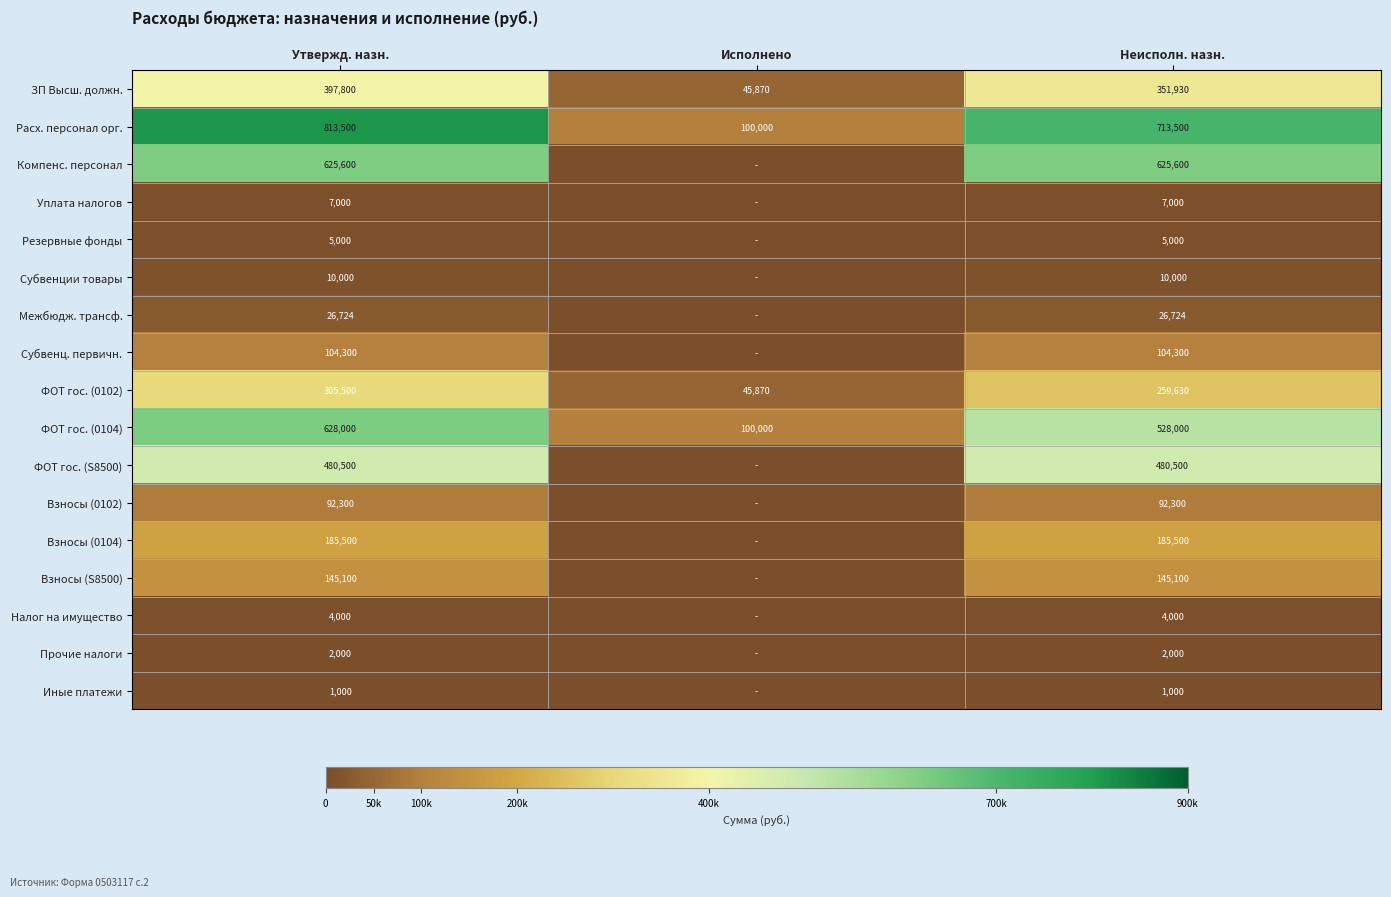

What is the sum of the ЗП Высш. должн. values at Исполнено and Неисполн. назн.?

397800